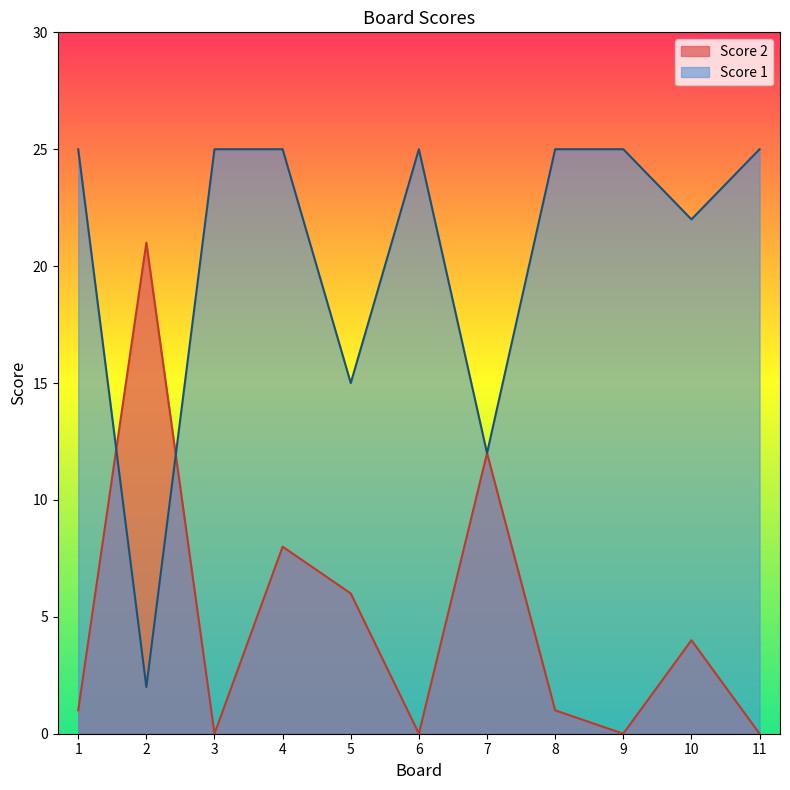

List the series in order of their overall mean, lowest first.

Score 2, Score 1